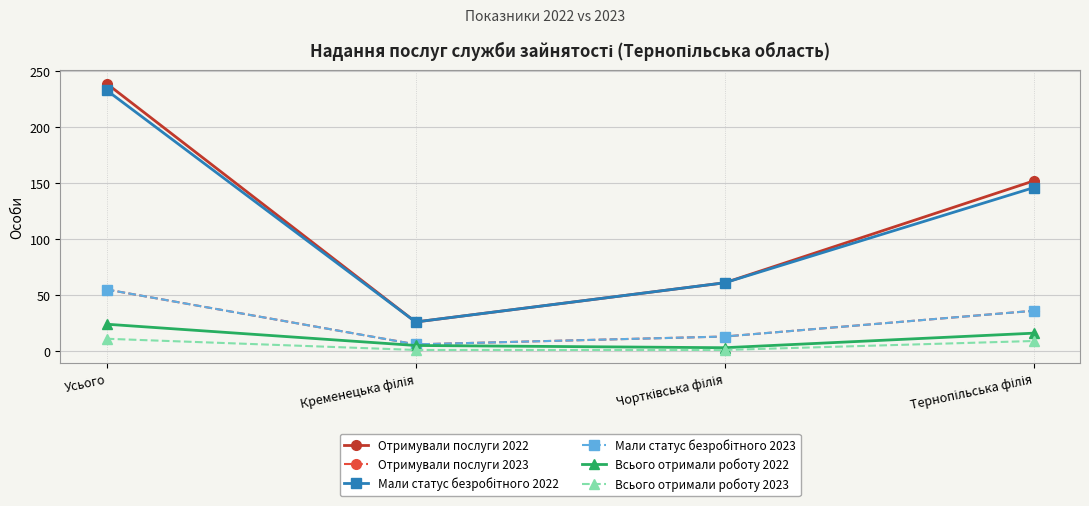

What is the approximate value of Отримували послуги 2023 at Тернопільська філія, to the nearest 5?

35